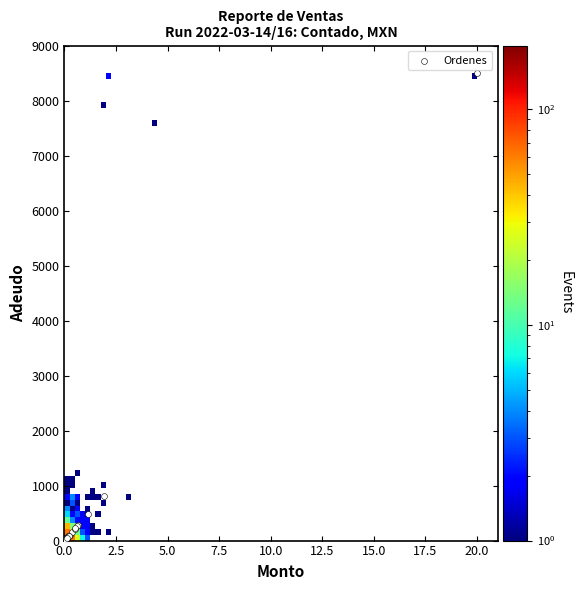

What Y value in the scatter plot is closest to 4254?

813.4